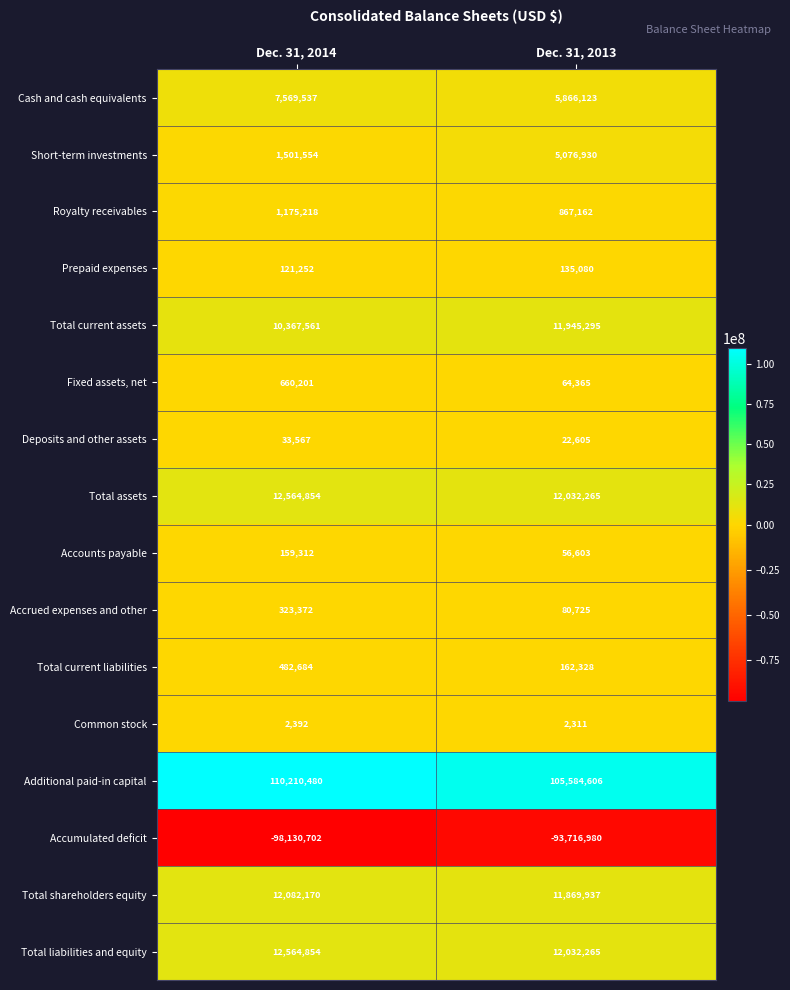

True or false: Deposits and other assets has a value of 33567 at Dec. 31, 2014.

True